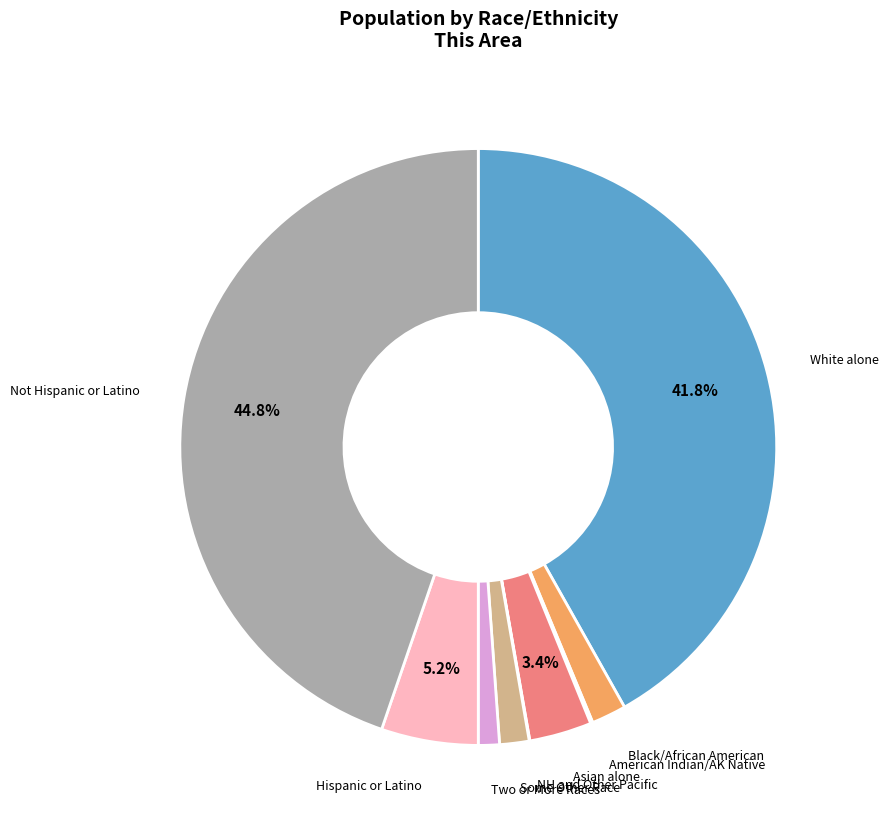

Is there a majority slice in this chart?

No